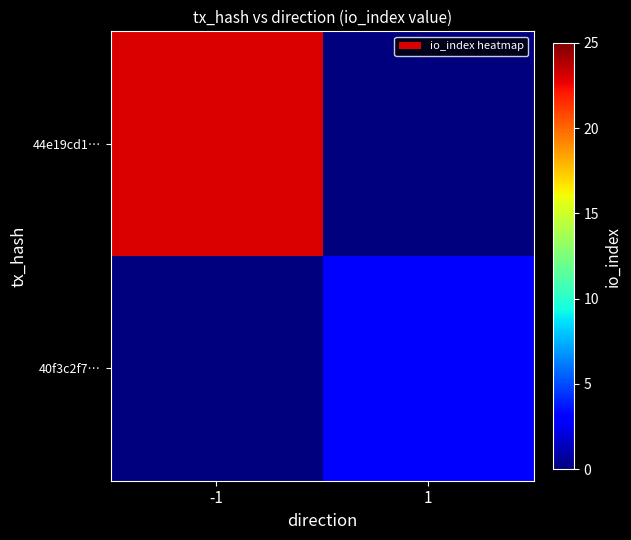

Reading left to right, transcribe all the data shown in this chart.

44e19cd1…: -1=23	1=0
40f3c2f7…: -1=0	1=3